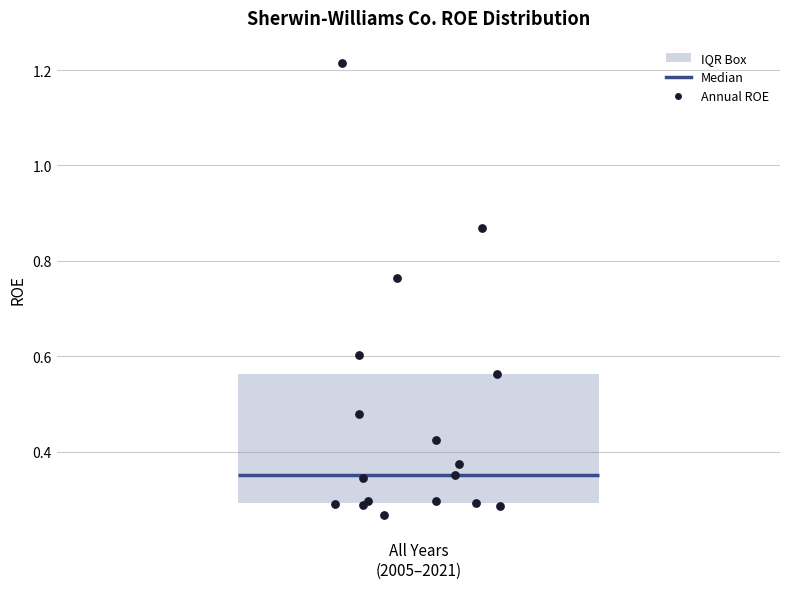

Read this box plot against the y-axis: the position of the median line, the range covered by the box, and the ends of both whiskers. The values are not printed on the chart, so give them approximately, as read against the axis.

median 0.36, box 0.30 to 0.56, whiskers 0.26 to 0.86